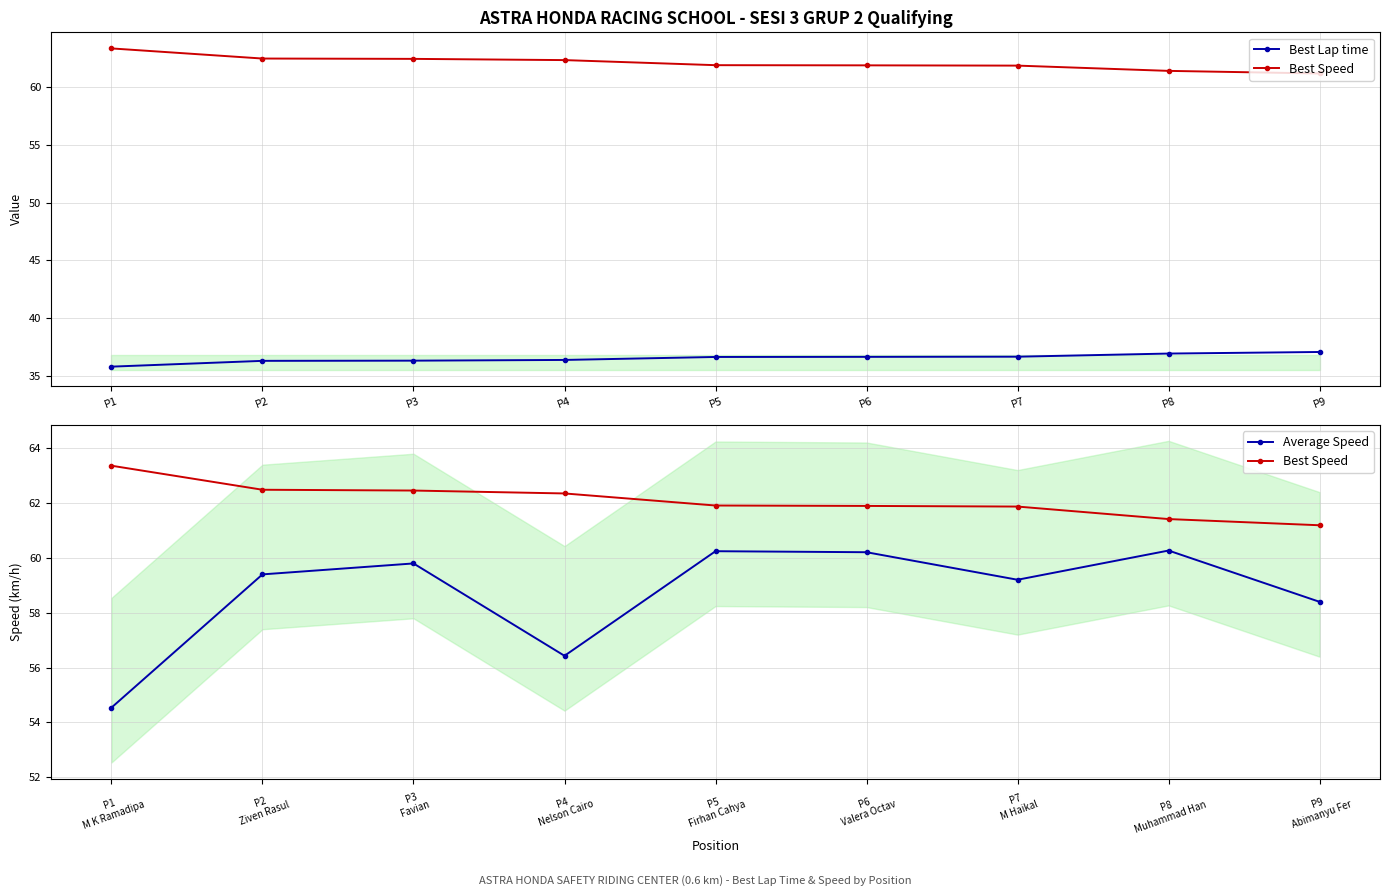

How many distinct data groups are displayed?

3